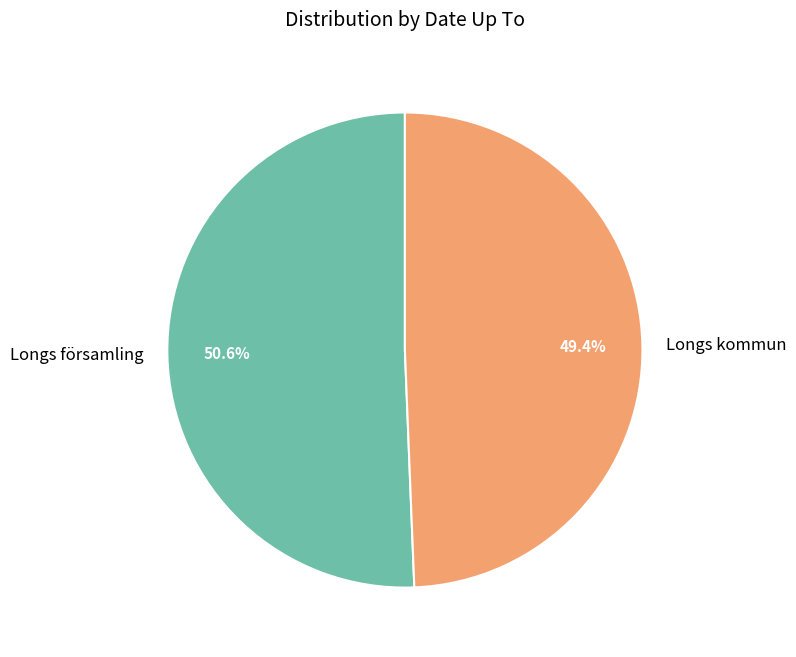

Which category accounts for the majority?

Longs församling